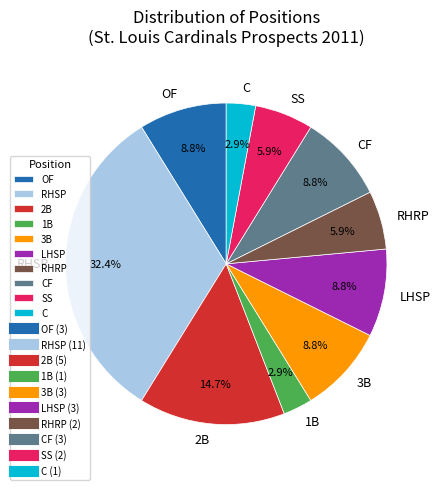

Does 2B account for over 50% of the chart?

No